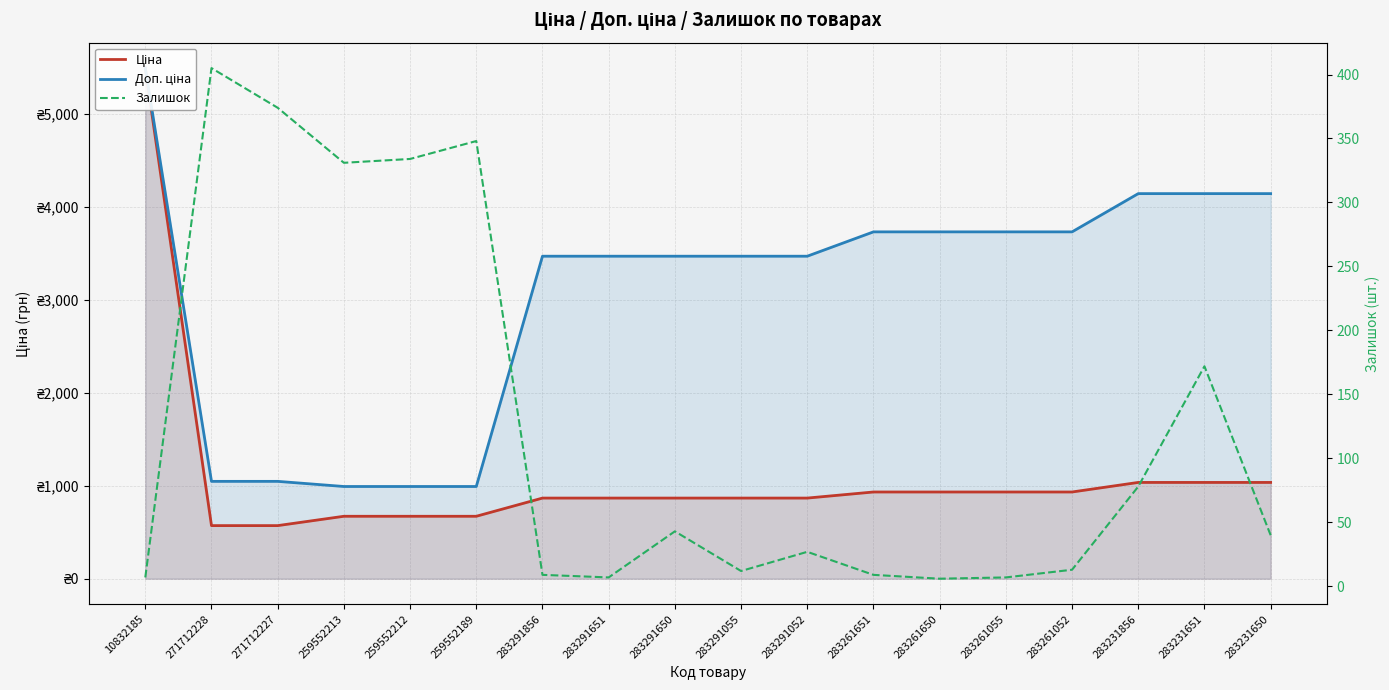

Which label corresponds to the smallest value in the chart?

283261650